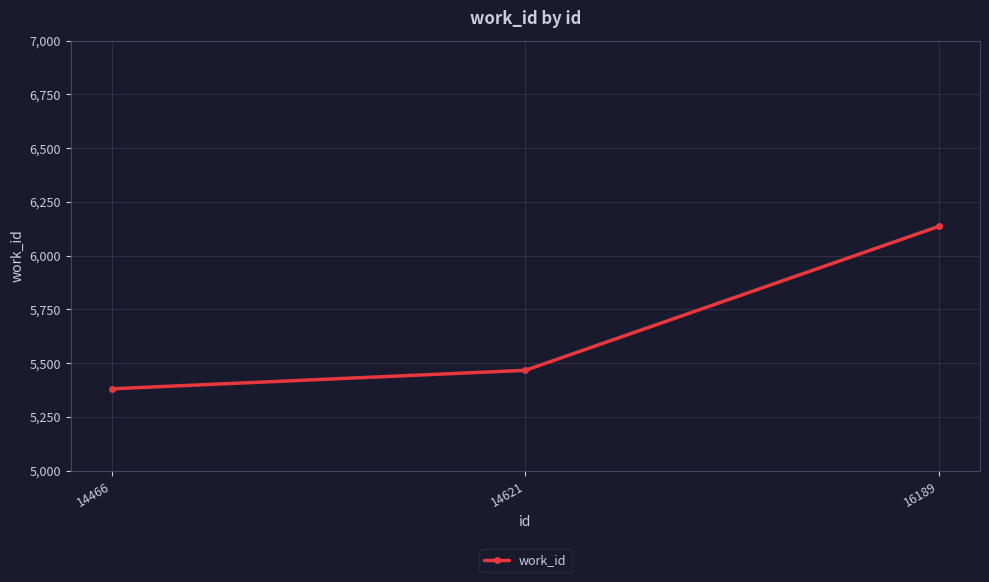

Reading left to right, what are all the values shown in this chart?

5381	5467	6136